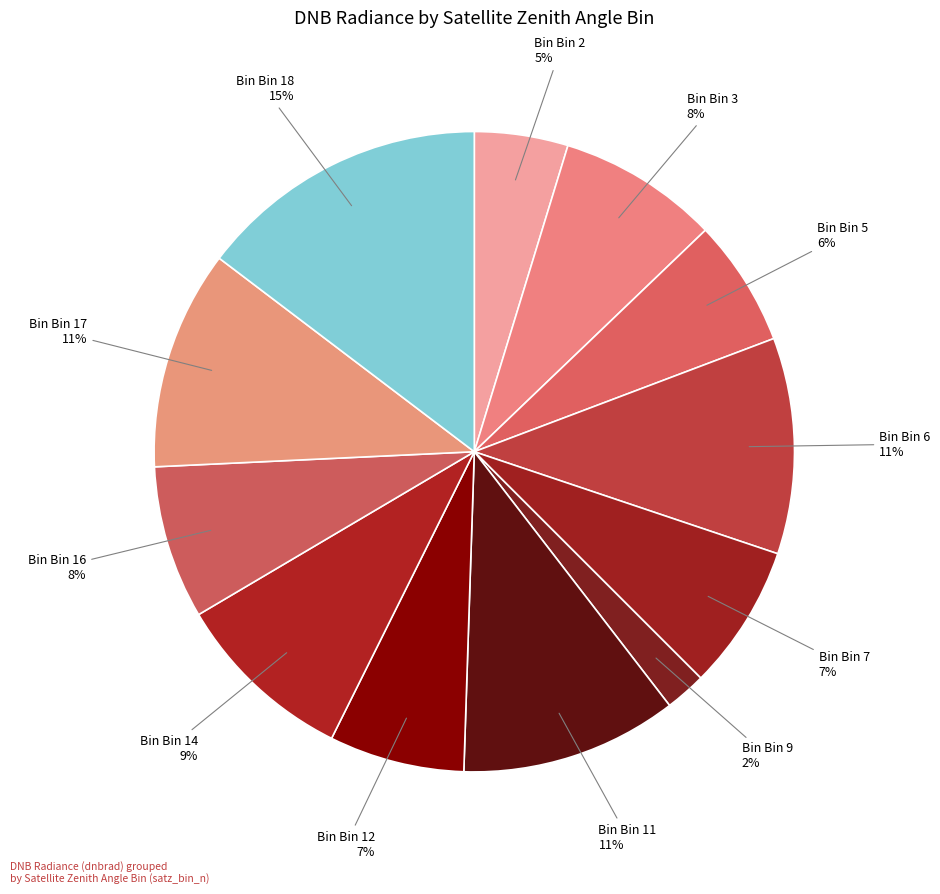

To the nearest percent, what is the difference between the largest and smallest slice percentages?

13%